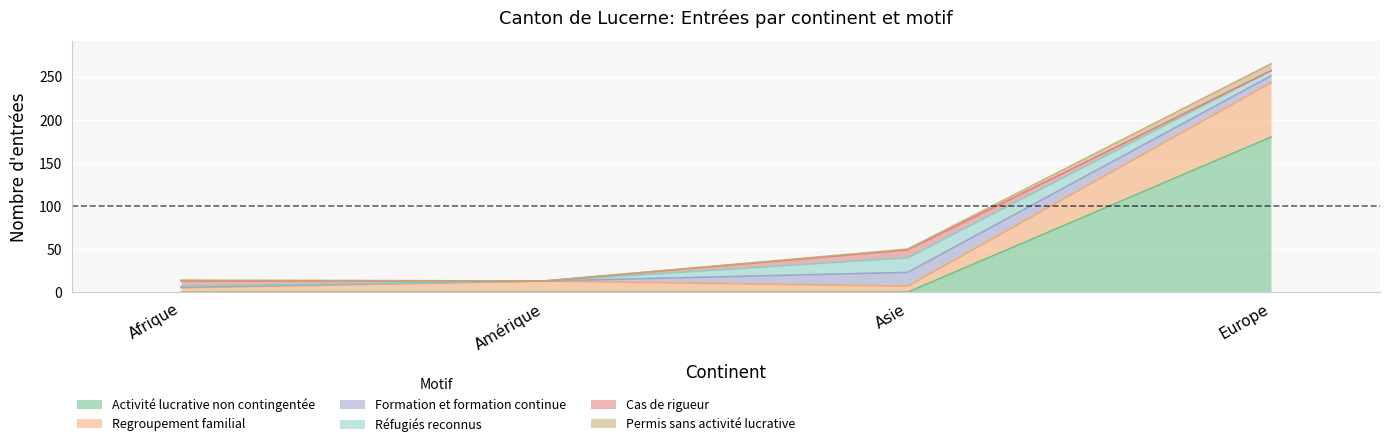

What position from the left is Asie?

3